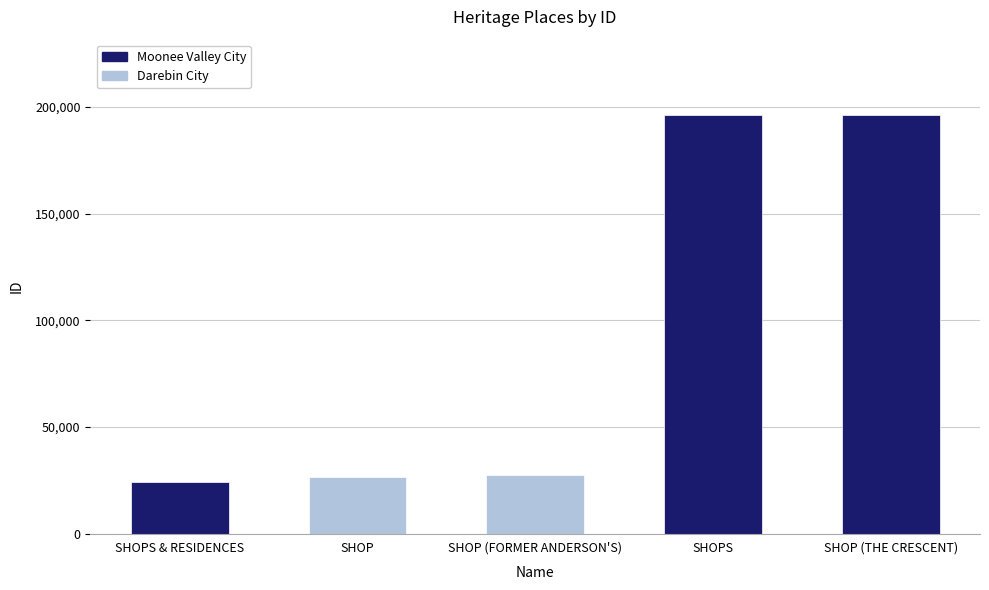

What is the greatest value displayed?

196295